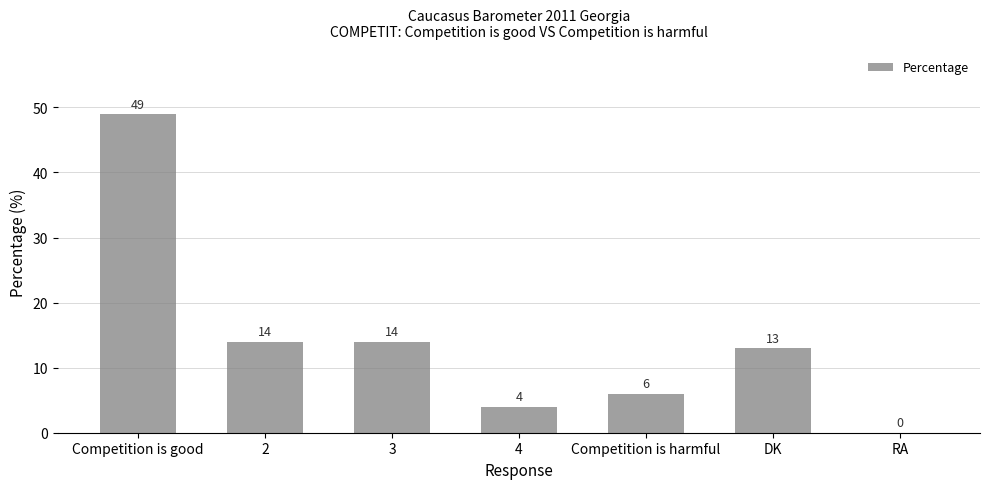

Reading right to left, transcribe all the data shown in this chart.

0	13	6	4	14	14	49